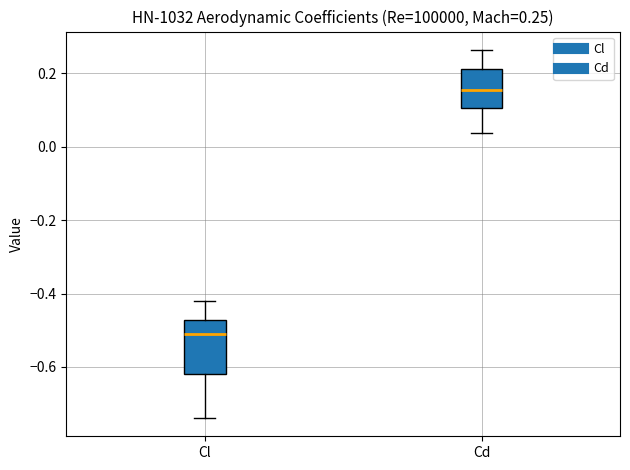

Which box is the tallest, from its lower edge to its upper edge?

Cl